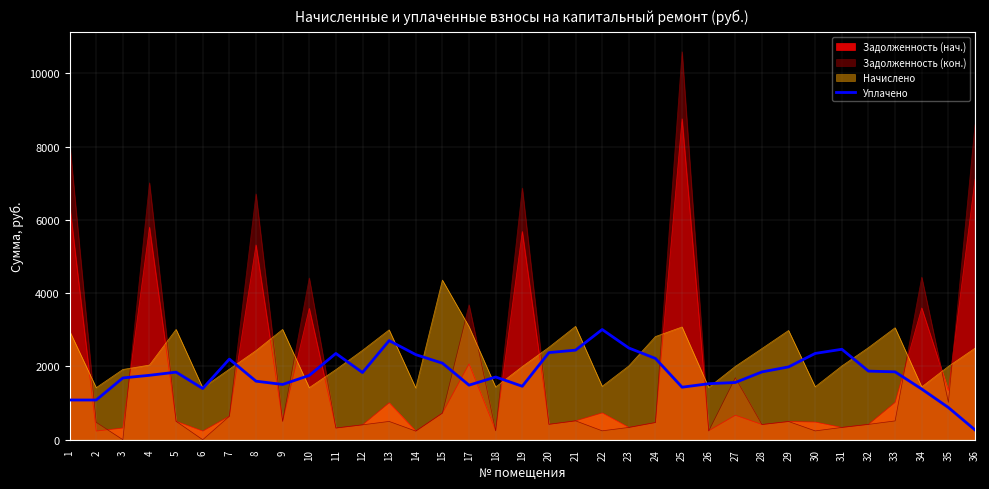

What is the spread (max minus min) of values at 1?

7043.7